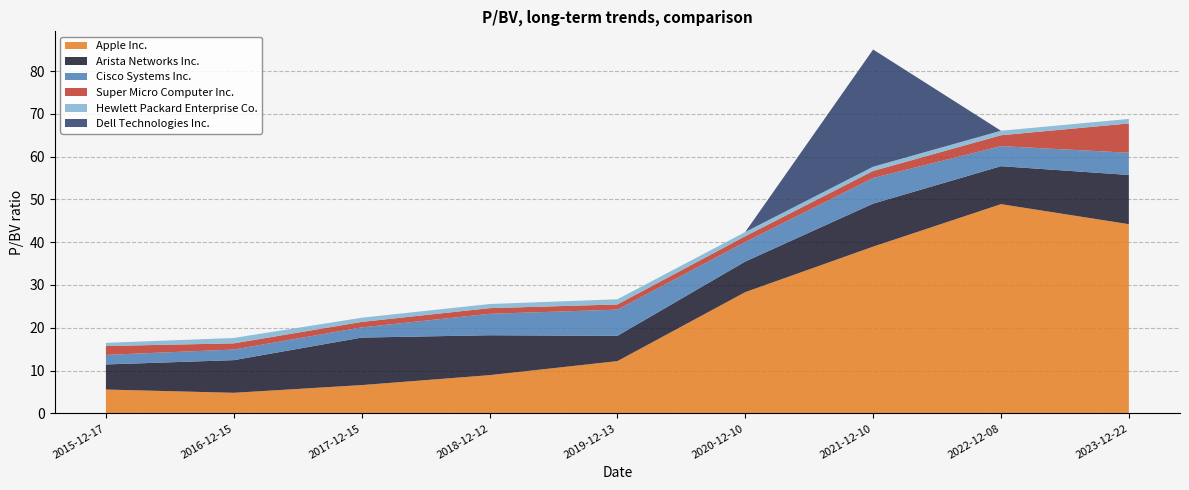

Reading left to right, list all the values displayed in this chart.

Apple Inc.: 5.6	4.8	6.6	8.9	12.2	28.3	39.0	48.9	44.2
Arista Networks Inc.: 5.9	7.6	11.1	9.3	5.9	7.2	10.1	8.9	11.5
Cisco Systems Inc.: 2.2	2.5	2.4	5.0	6.1	4.6	6.0	4.7	5.2
Super Micro Computer Inc.: 2.1	1.4	1.3	1.3	1.2	1.4	1.6	2.5	6.8
Hewlett Packard Enterprise Co.: 0.7	1.3	1.0	1.0	1.2	1.0	1.0	1.1	1.1
Dell Technologies Inc.: 0.0	0.0	0.0	0.0	0.0	0.0	27.4	0.0	0.0